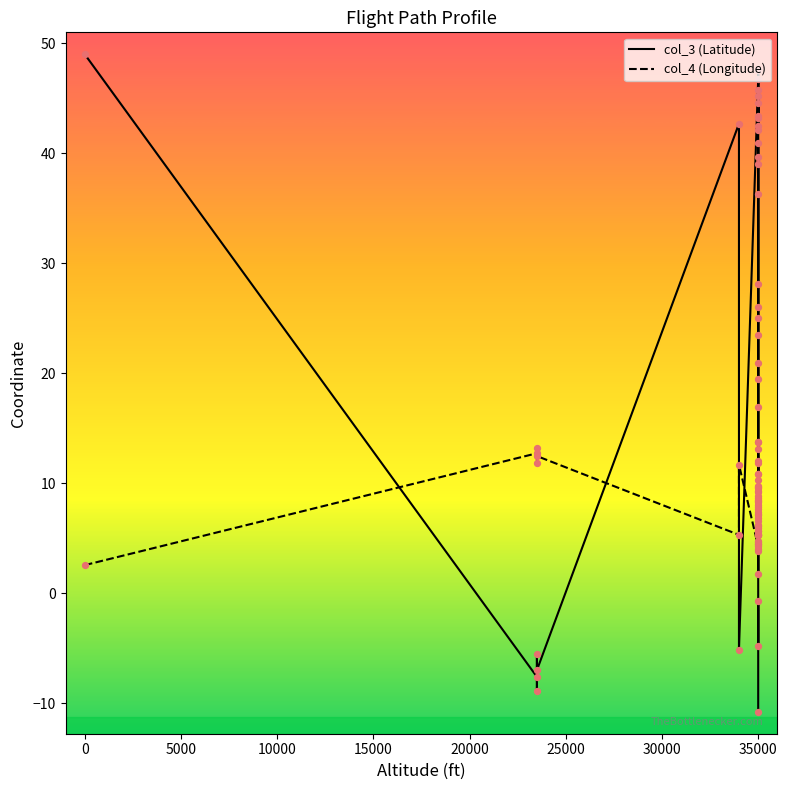

Which series has the widest spread of Y values?

col_3 (Latitude)